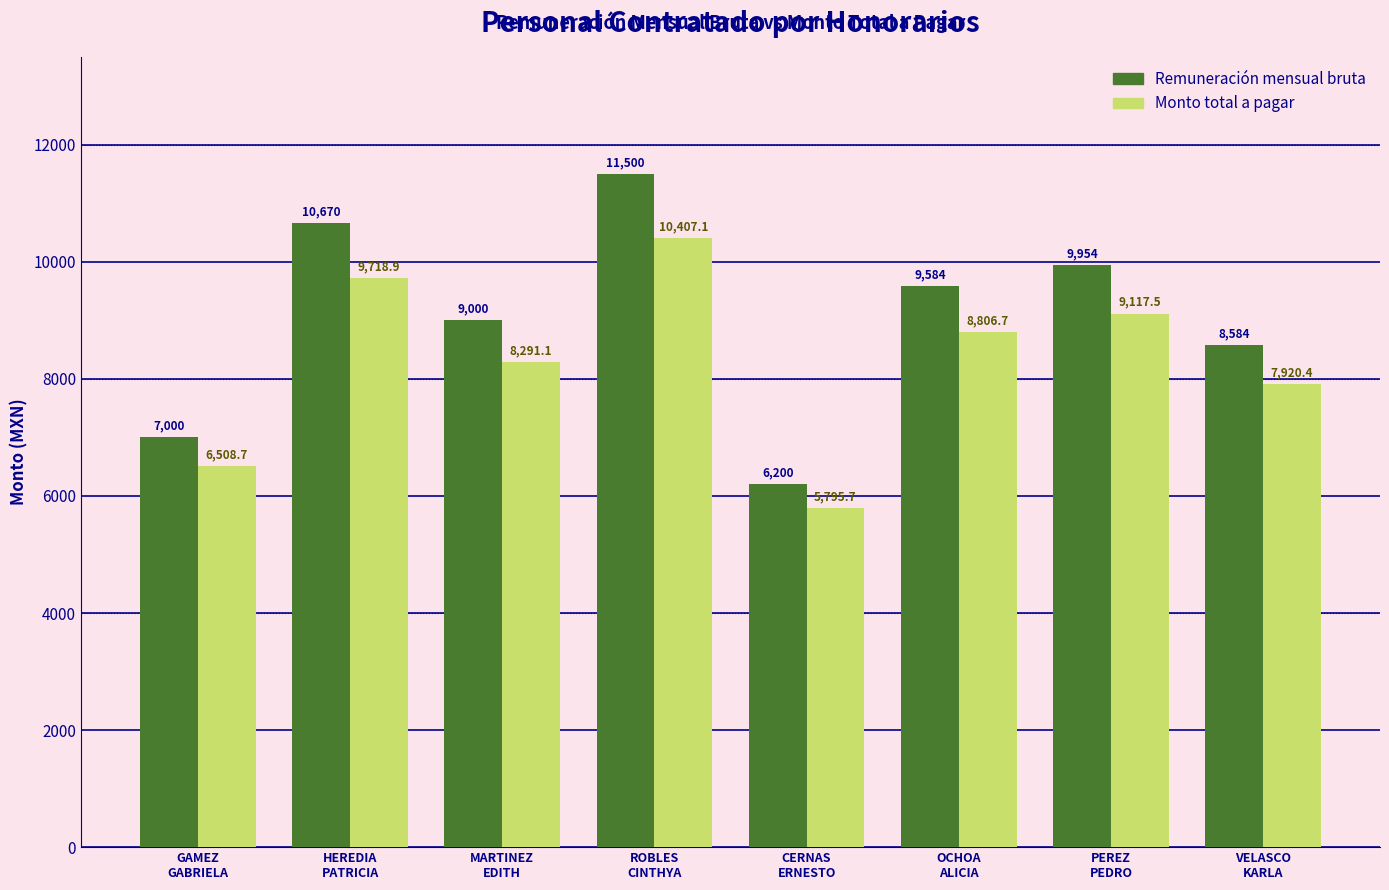

How many data points does each series have?

8